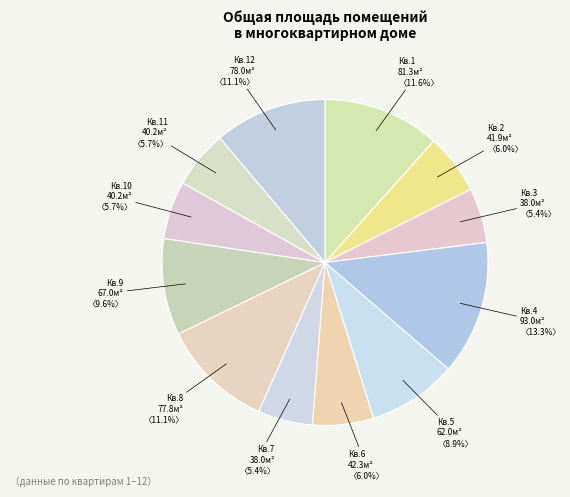

Count the number of slices in the pie.

12